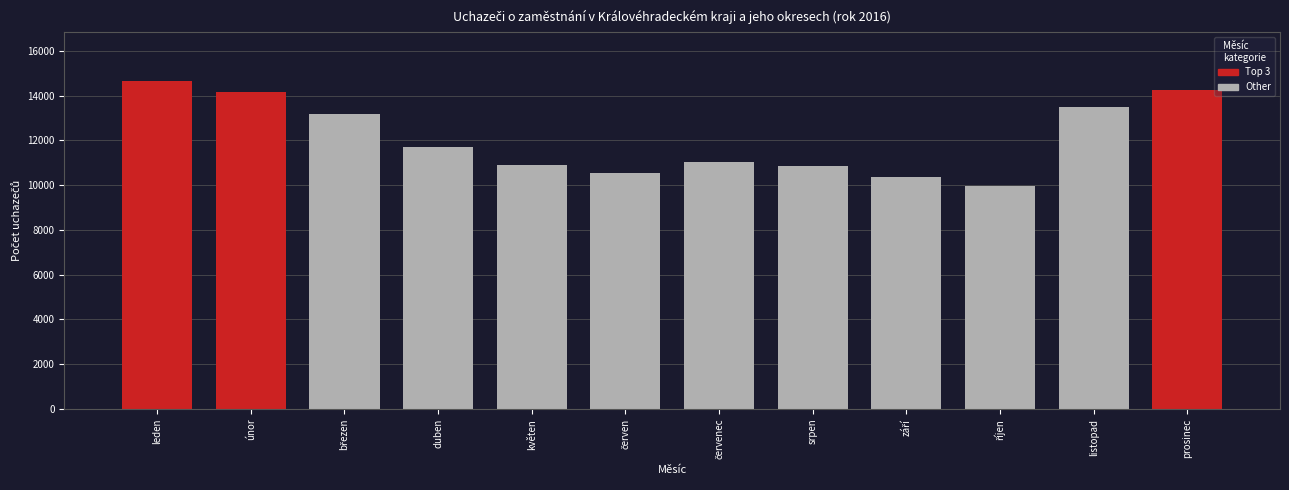

What is the difference between the values at květen and leden?

3752